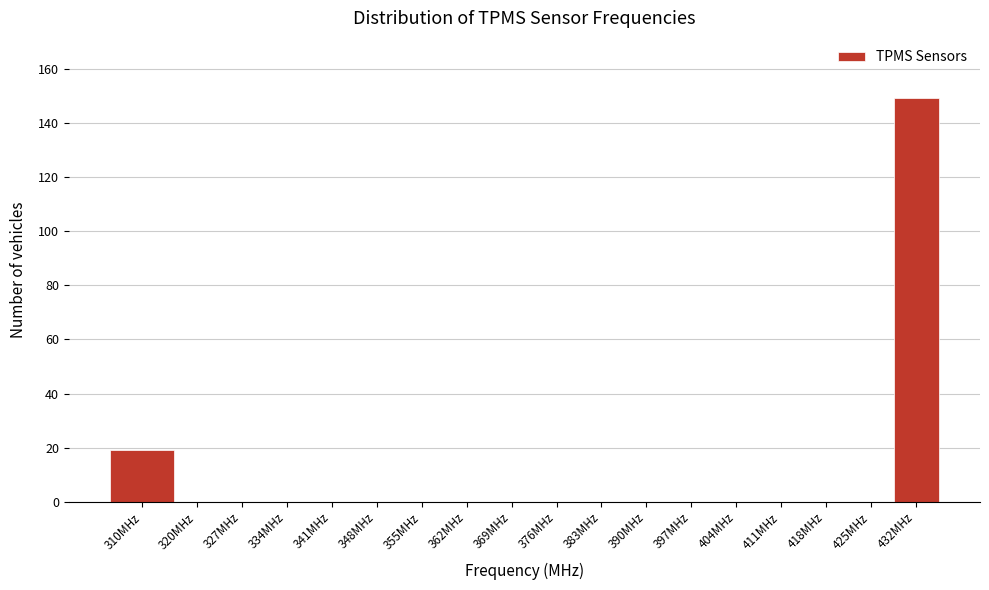

Reading left to right, extract all data points from this chart.

310MHz=19	320MHz=0	327MHz=0	334MHz=0	341MHz=0	348MHz=0	355MHz=0	362MHz=0	369MHz=0	376MHz=0	383MHz=0	390MHz=0	397MHz=0	404MHz=0	411MHz=0	418MHz=0	425MHz=0	432MHz=149